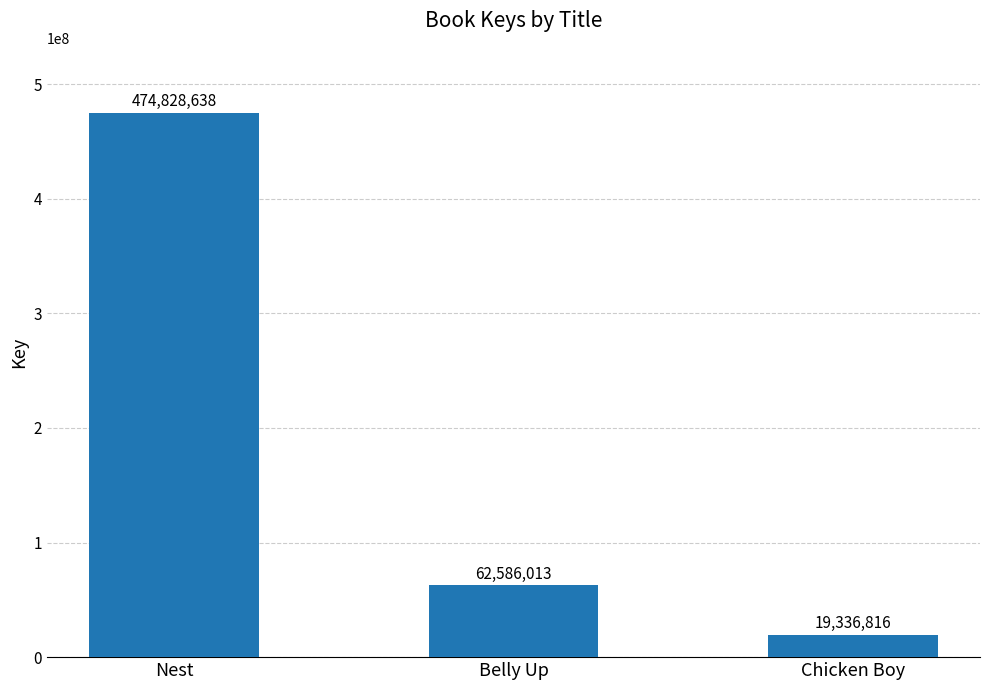

Reading right to left, extract all data points from this chart.

19336816	62586013	474828638